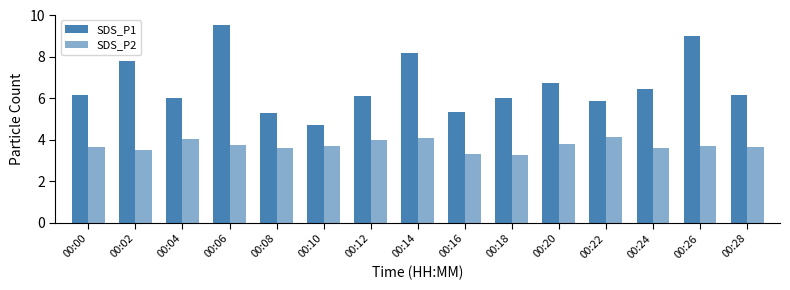

At 00:24, list the series in order from smallest to largest.

SDS_P2, SDS_P1